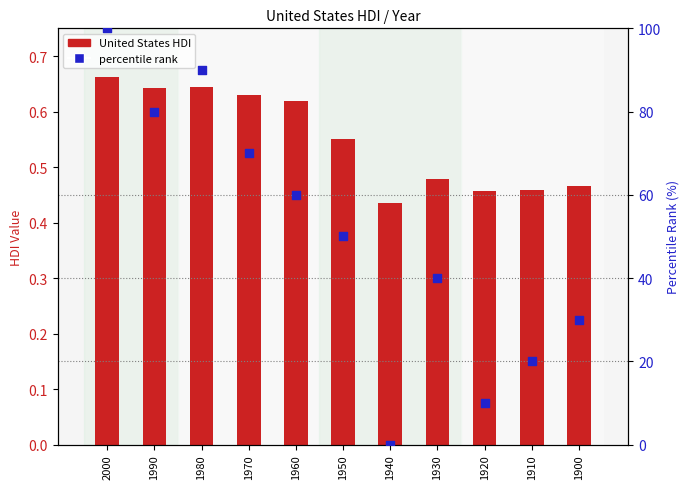

Which series contains the highest Y value?

percentile rank